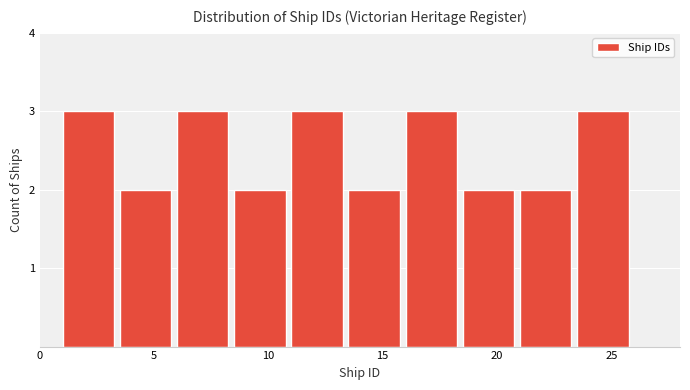

Reading left to right, list every bar in this chart as the range it spans on the x-axis followed by its height. The values are not printed on the chart, so give them approximately, as read against the axis.

1.0 to 3.5: 3
3.5 to 6.0: 2
6.0 to 8.5: 3
8.5 to 11.0: 2
11.0 to 13.5: 3
13.5 to 16.0: 2
16.0 to 18.5: 3
18.5 to 21.0: 2
21.0 to 23.5: 2
23.5 to 26.0: 3